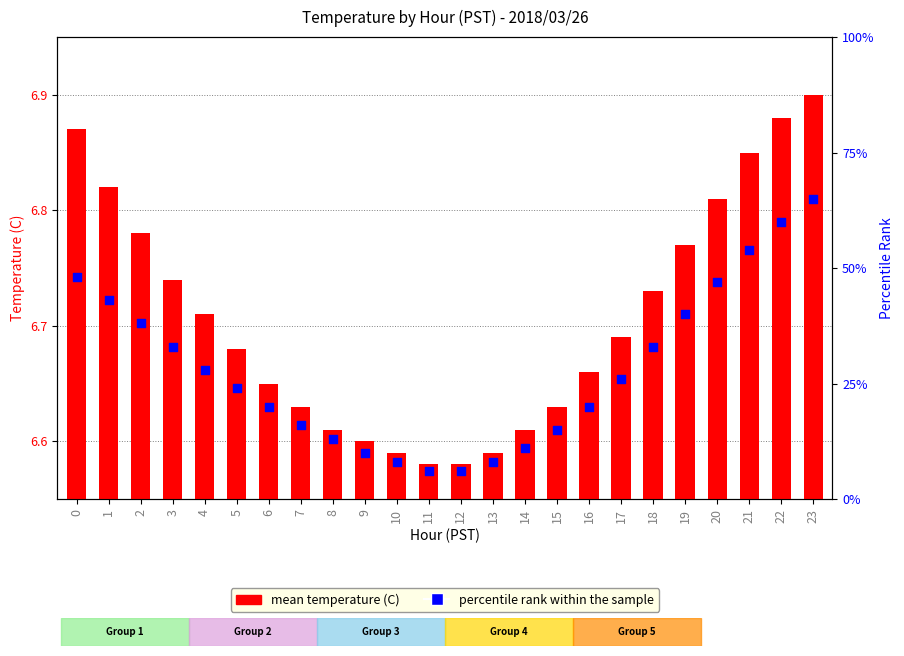

Which series reaches the minimum Y coordinate?

mean temperature (C)